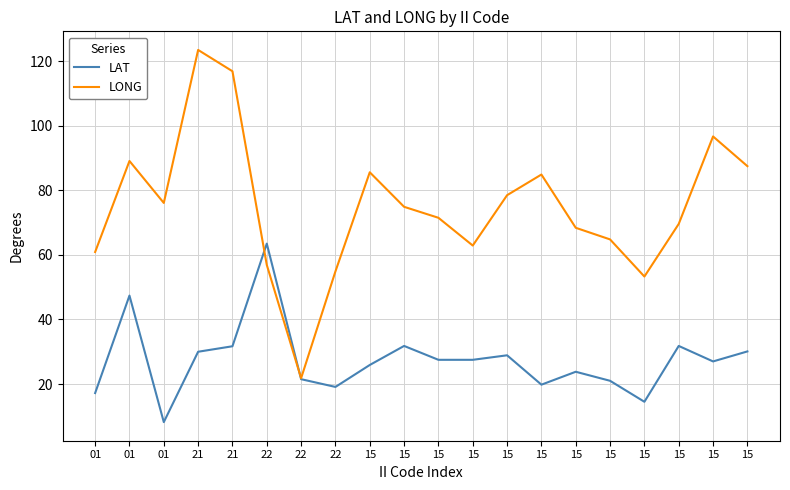

Does the chart have visible grid lines?

Yes